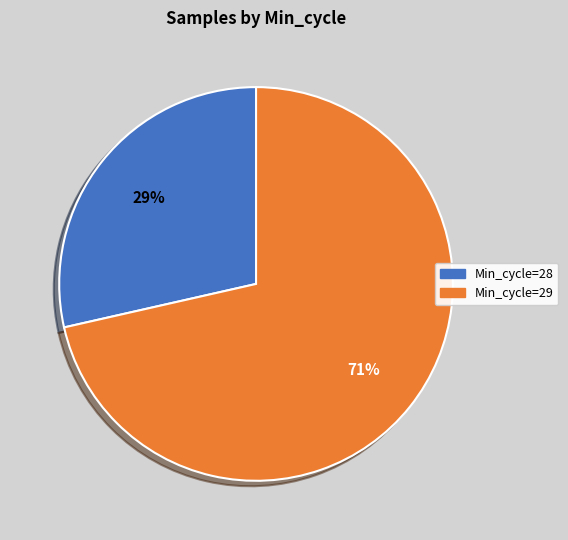

Does Min_cycle=28 account for over 50% of the chart?

No